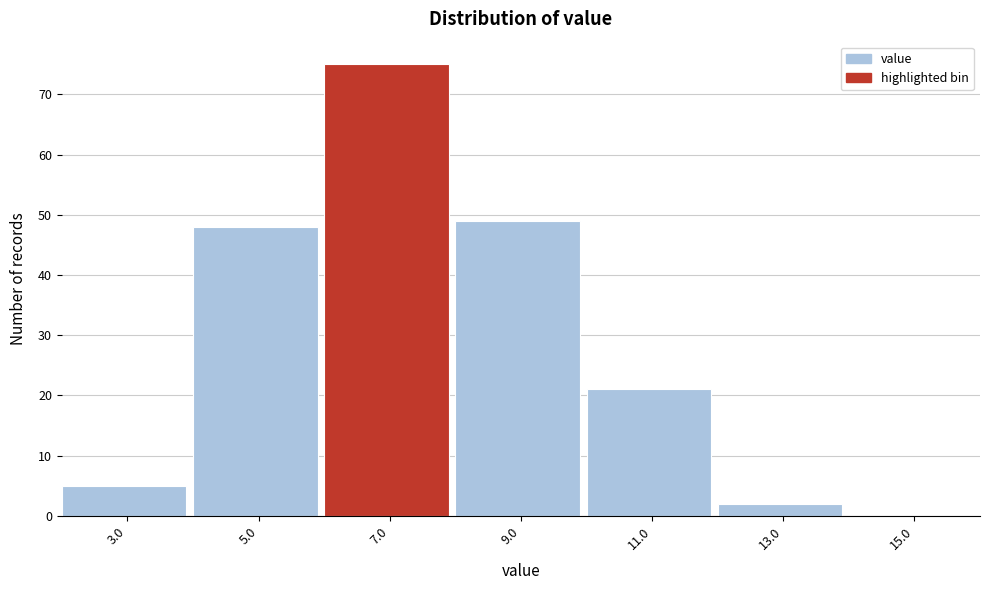

Reading left to right, extract all data points from this chart.

3.0=5	5.0=48	7.0=75	9.0=49	11.0=21	13.0=2	15.0=0